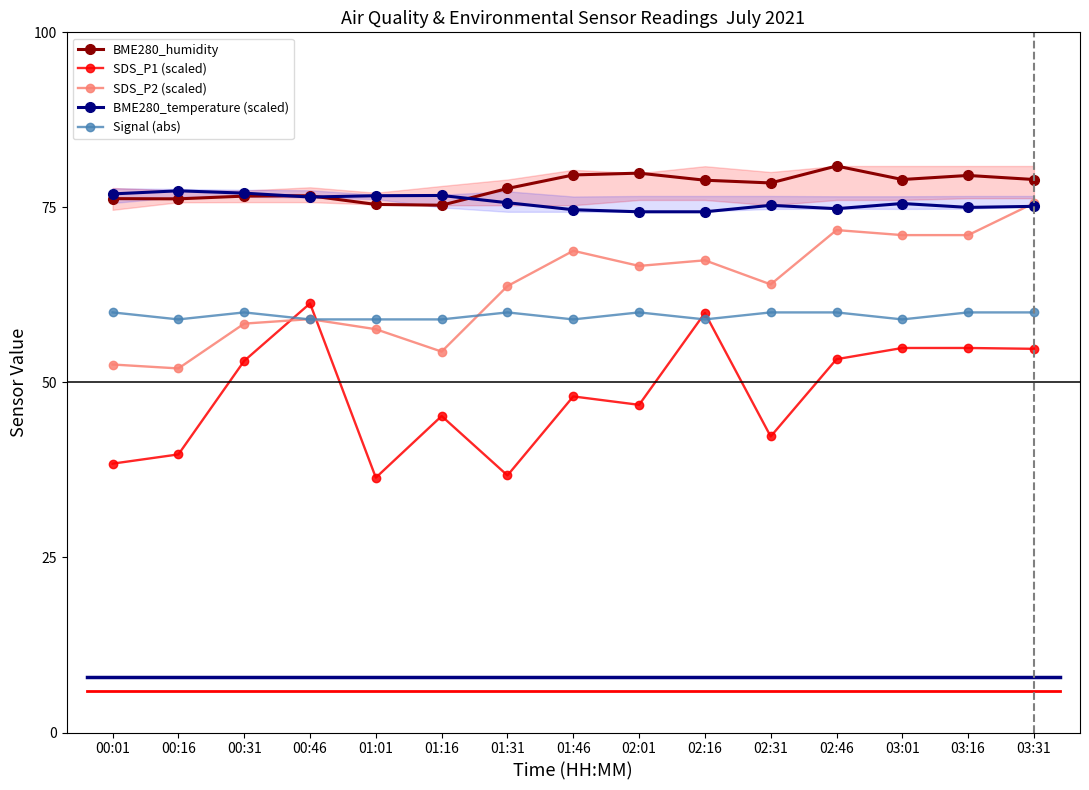

How many data points in Signal (abs) are less than 60?

7